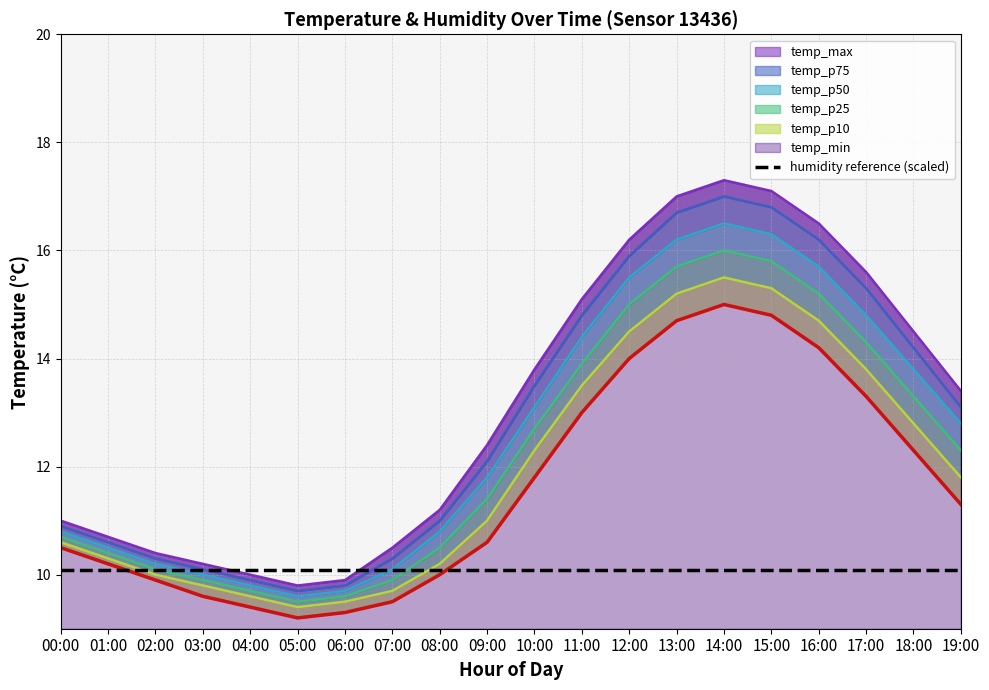

List the labels in order of temp_p50 value, smallest first.

05:00, 06:00, 04:00, 03:00, 07:00, 02:00, 01:00, 00:00, 08:00, 09:00, 19:00, 10:00, 18:00, 11:00, 17:00, 12:00, 16:00, 13:00, 15:00, 14:00